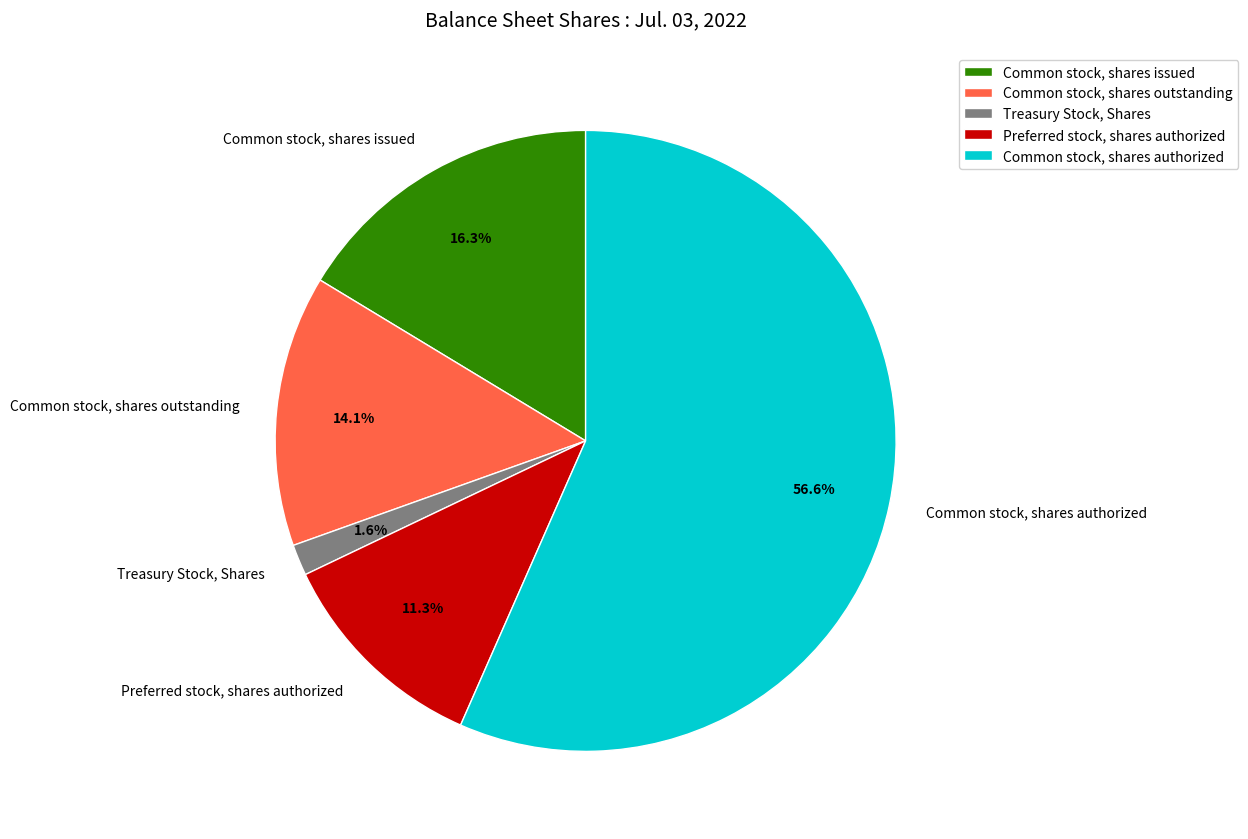

Does Common stock, shares issued represent more than half of the total?

No